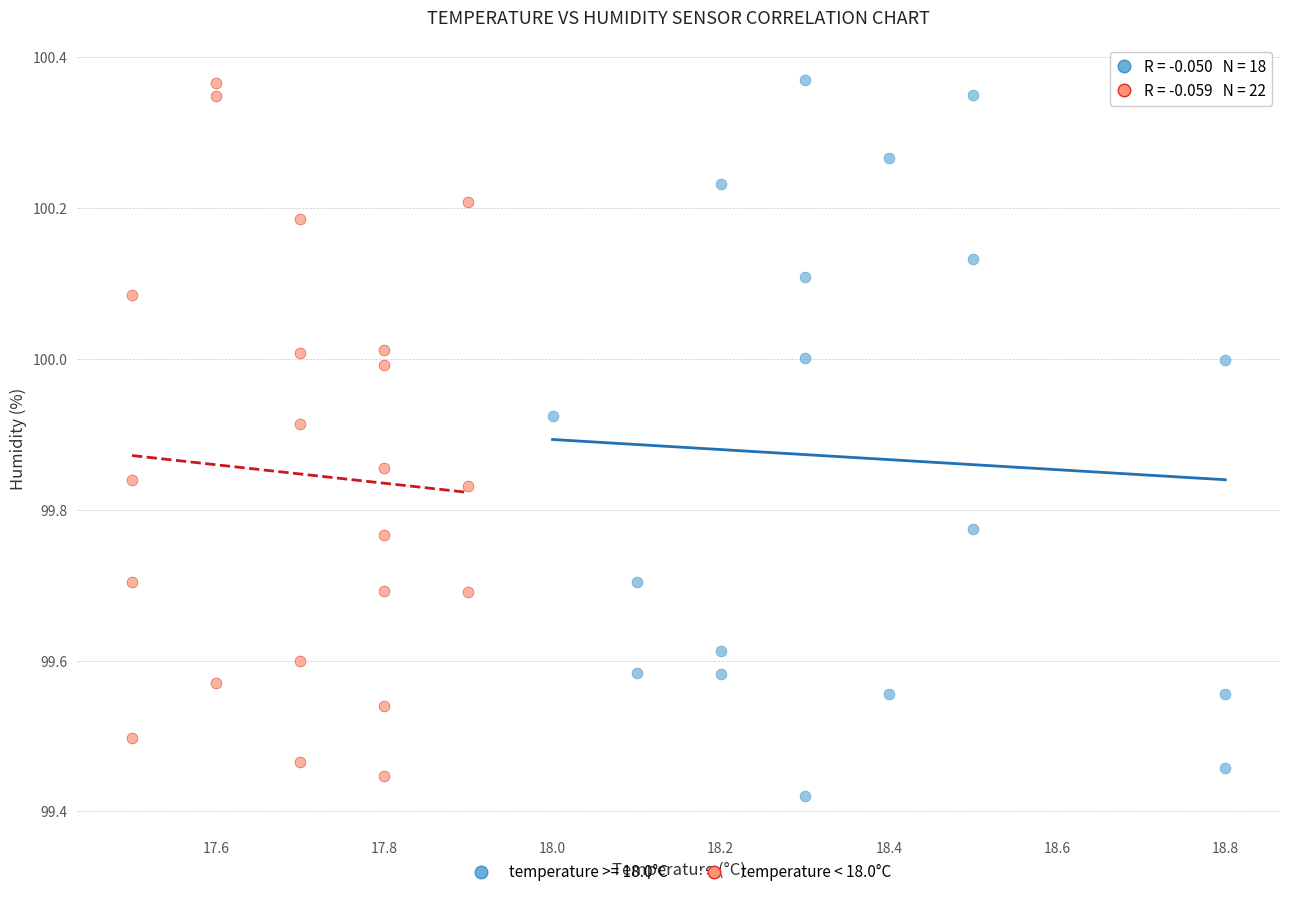

What are all the series names shown in the legend?

temperature >= 18.0°C, temperature < 18.0°C